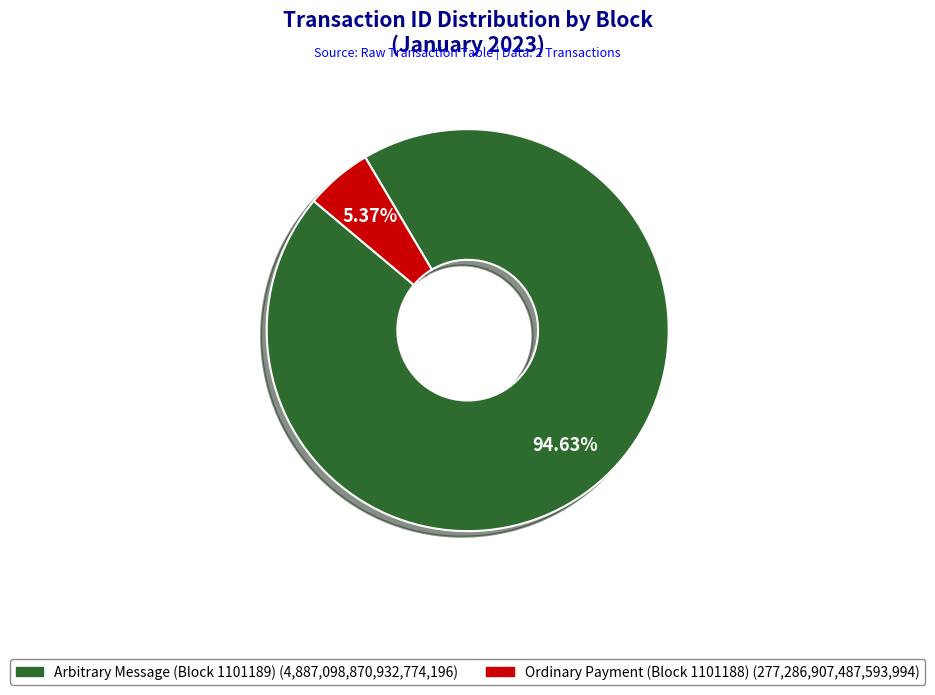

Is there a majority slice in this chart?

Yes